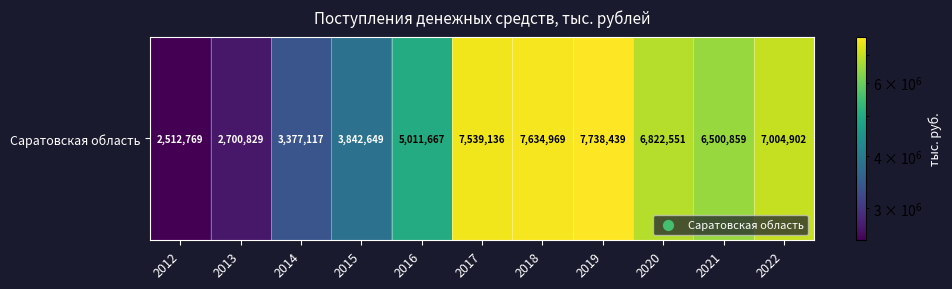

What is the difference between the maximum and minimum values?

5225670